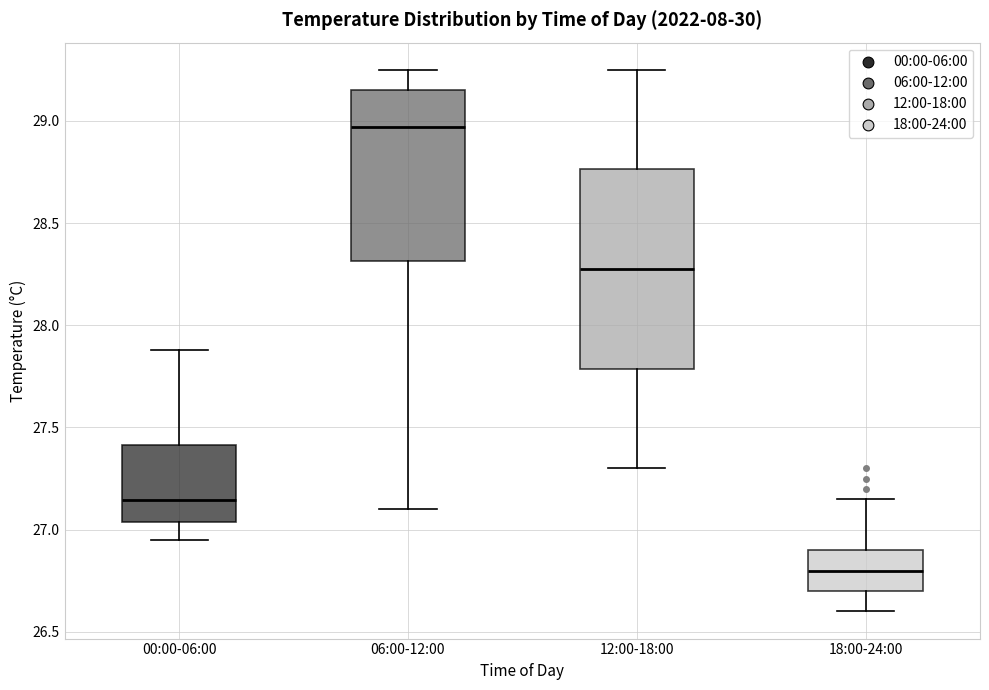

Reading left to right, transcribe this box plot: for each box, give where its median line is, the range the box spans, and where its two whiskers end, as read against the y-axis. The values are not printed on the chart, so give them approximately, as read against the axis.

00:00-06:00: median 27.15, box 27.05 to 27.40, whiskers 26.95 to 27.90
06:00-12:00: median 28.95, box 28.30 to 29.15, whiskers 27.10 to 29.25
12:00-18:00: median 28.30, box 27.80 to 28.75, whiskers 27.30 to 29.25
18:00-24:00: median 26.80, box 26.70 to 26.90, whiskers 26.60 to 27.15